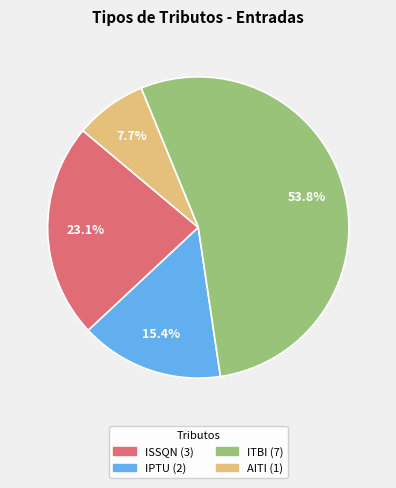

How many segments does this pie chart have?

4